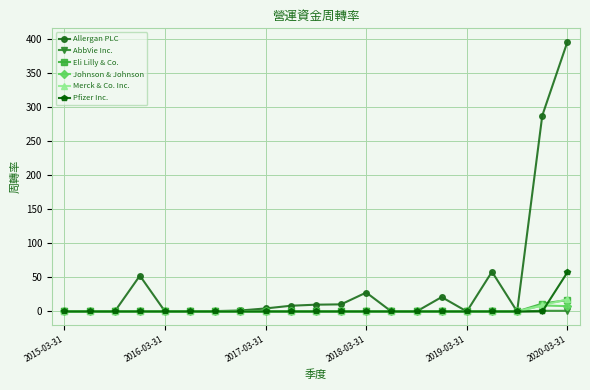

Which series has the largest range (max minus min)?

Allergan PLC